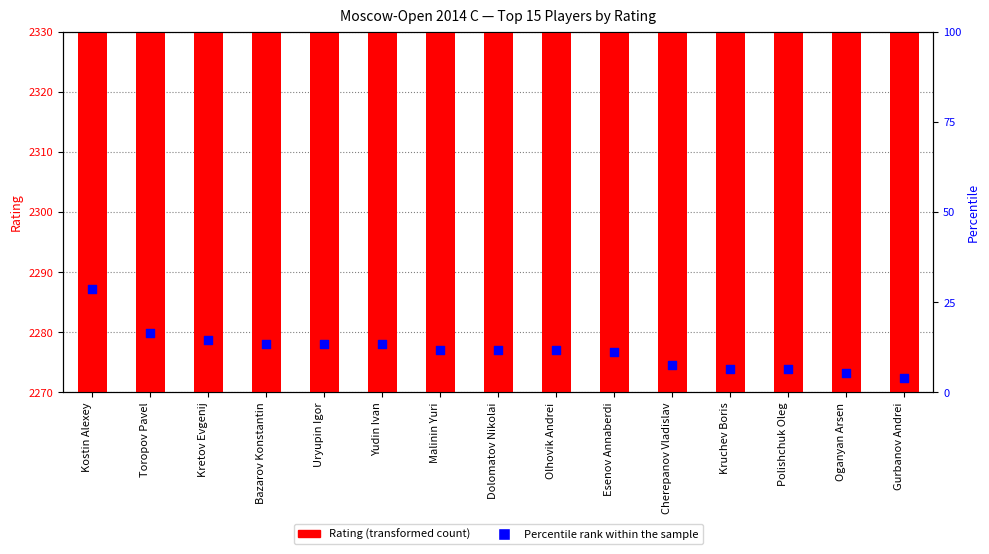

Which series has the largest Y range (max minus min)?

Rating